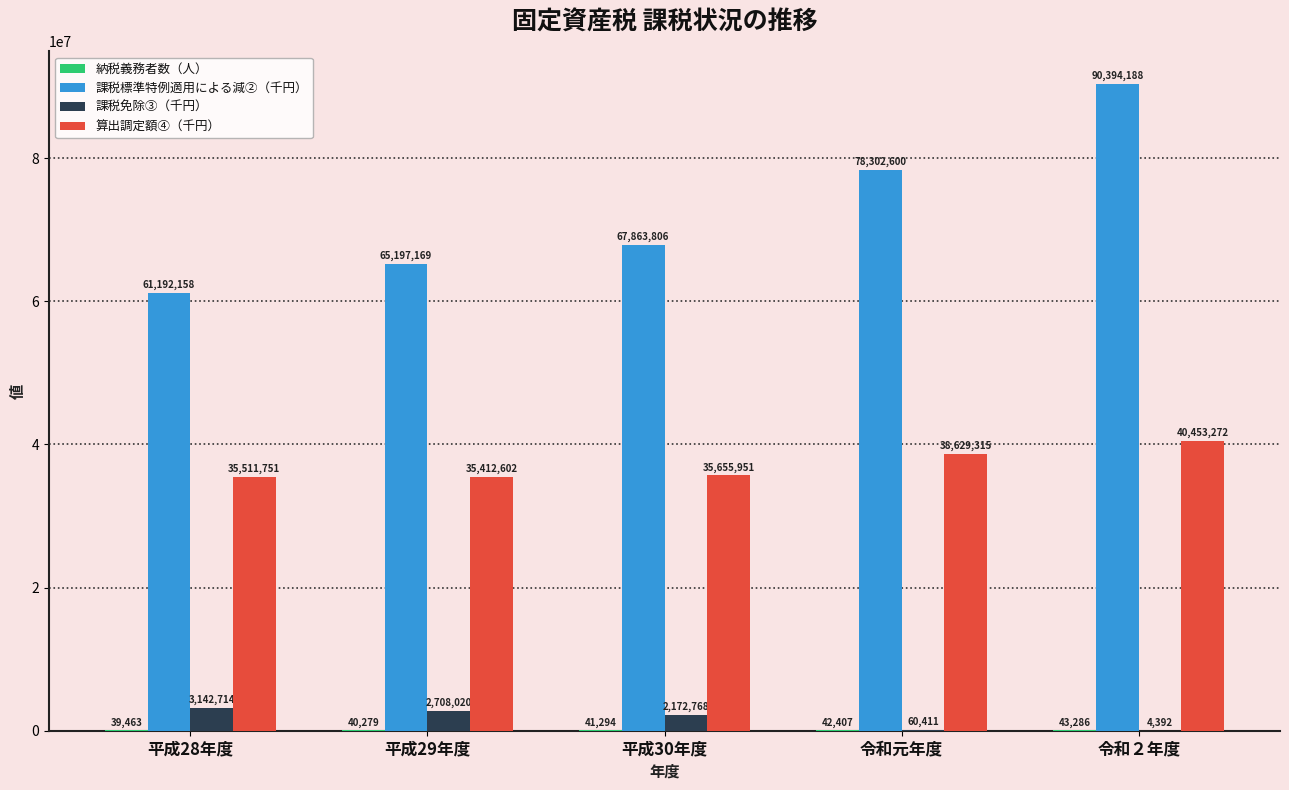

At which label does 課税免除③（千円） reach its peak?

平成28年度